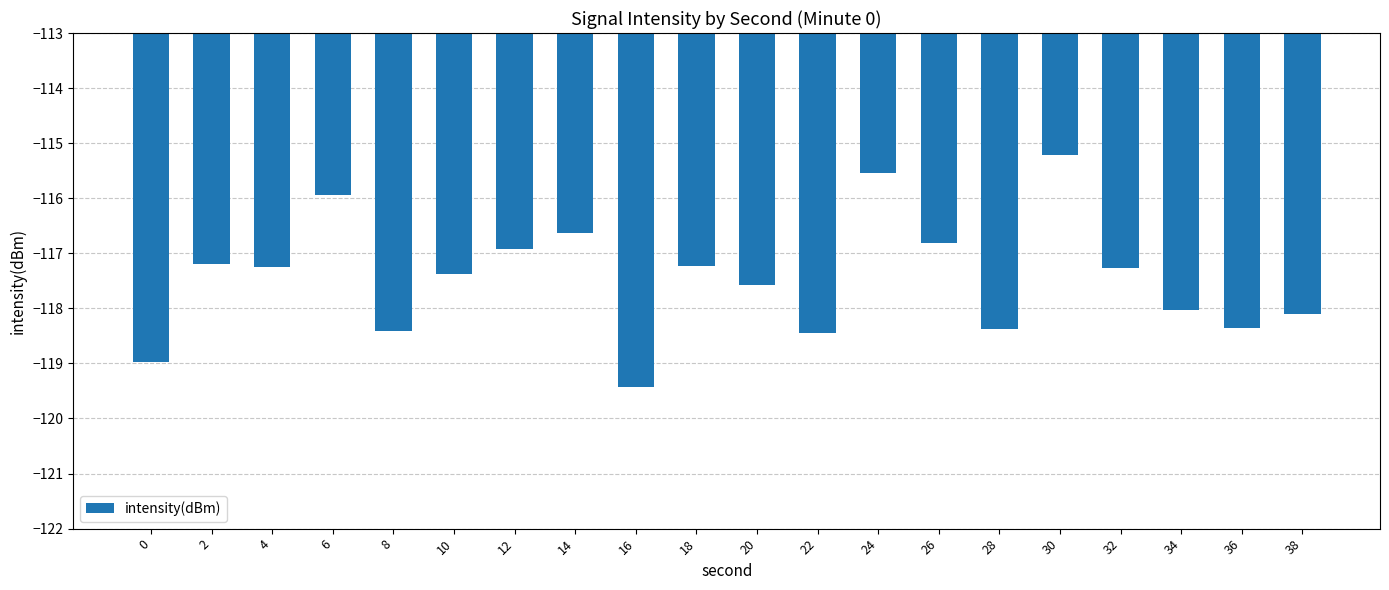

What is the average value?

-117.5